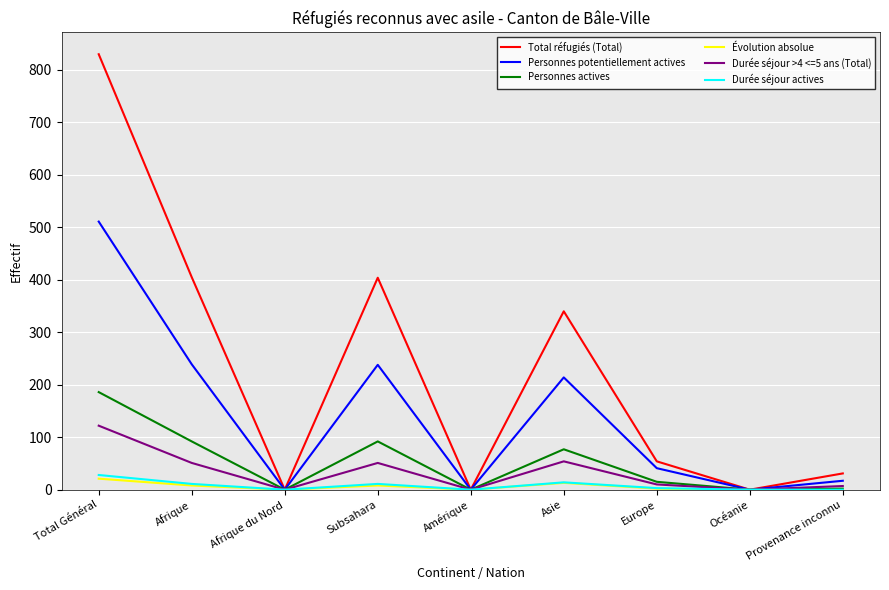

What is the difference between the maximum and minimum values in the Durée séjour actives series?

28